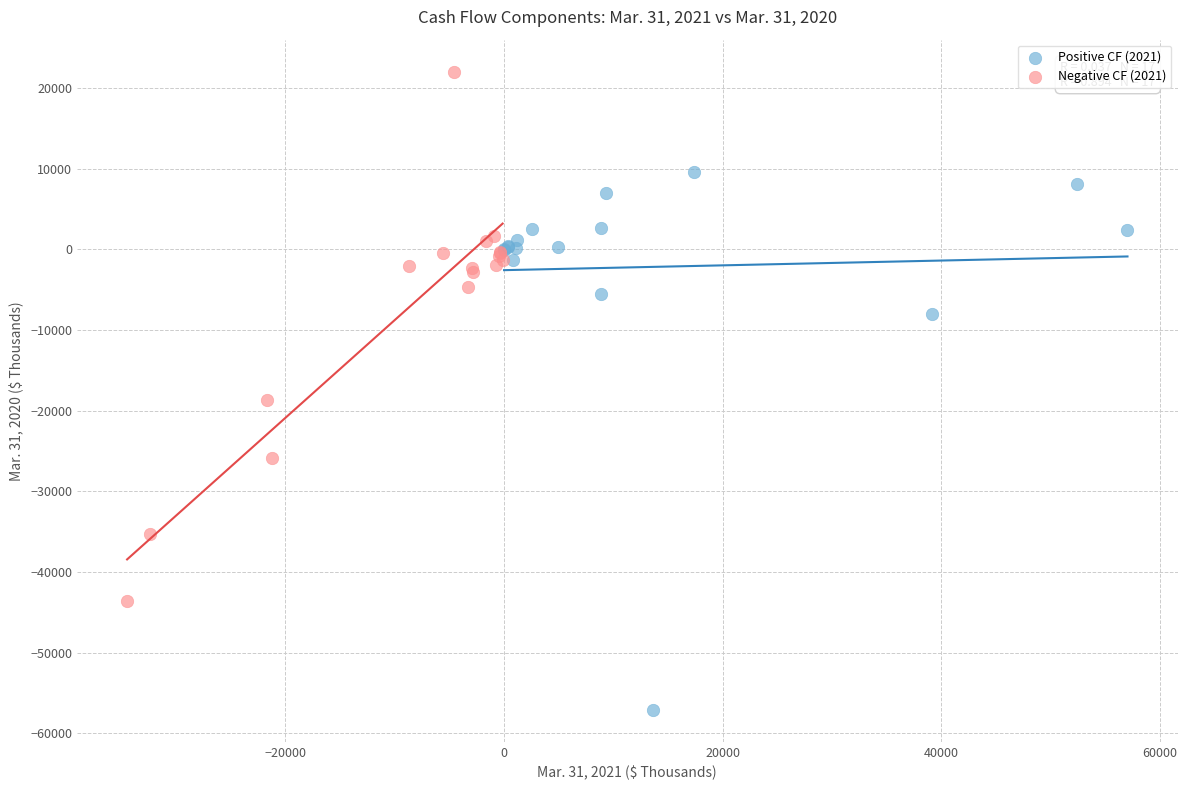

What are all the series names shown in the legend?

Positive CF (2021), Negative CF (2021)